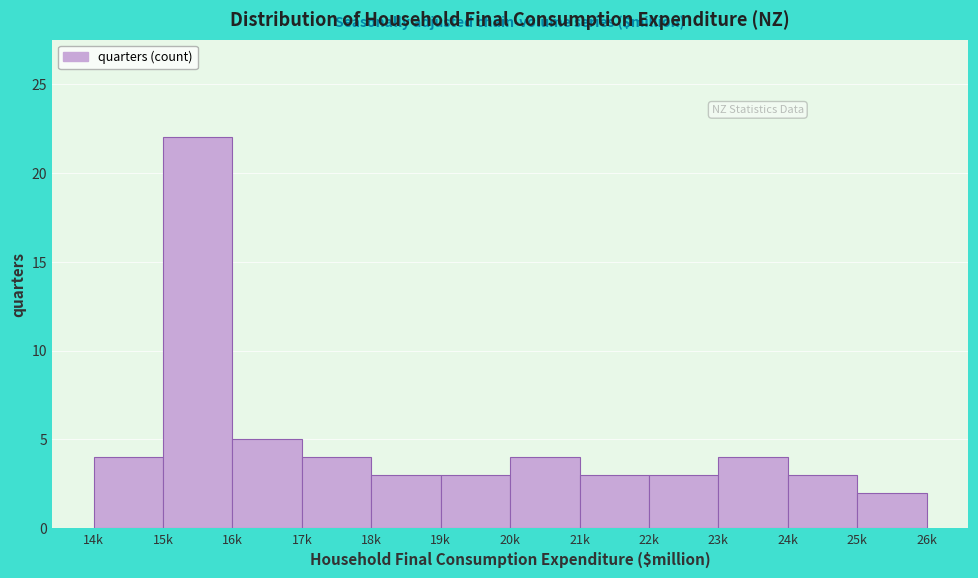

Reading left to right, transcribe all the data shown in this chart.

14k=4	15k=22	16k=5	17k=4	18k=3	19k=3	20k=4	21k=3	22k=3	23k=4	24k=3	25k=2